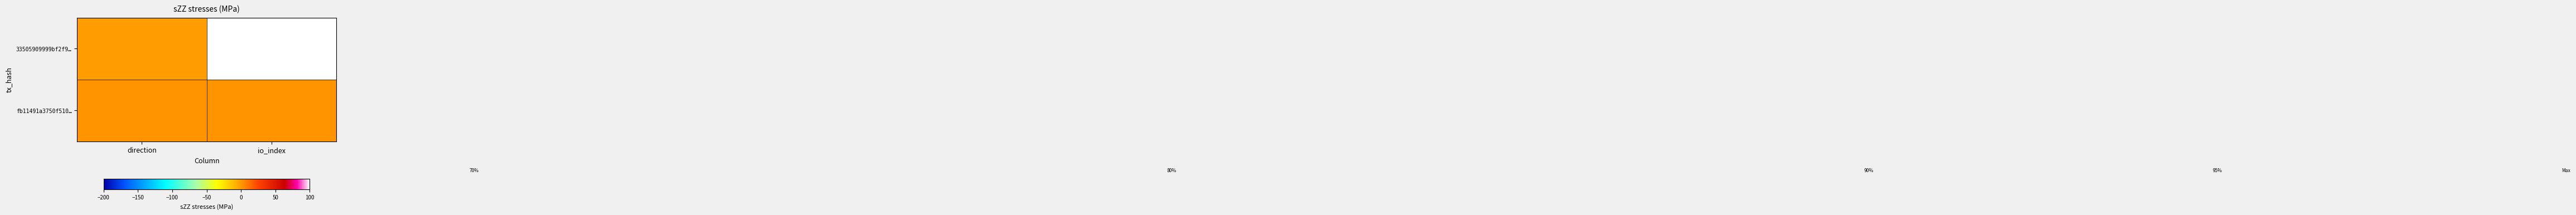

At which category is the sum across all series the highest?

io_index